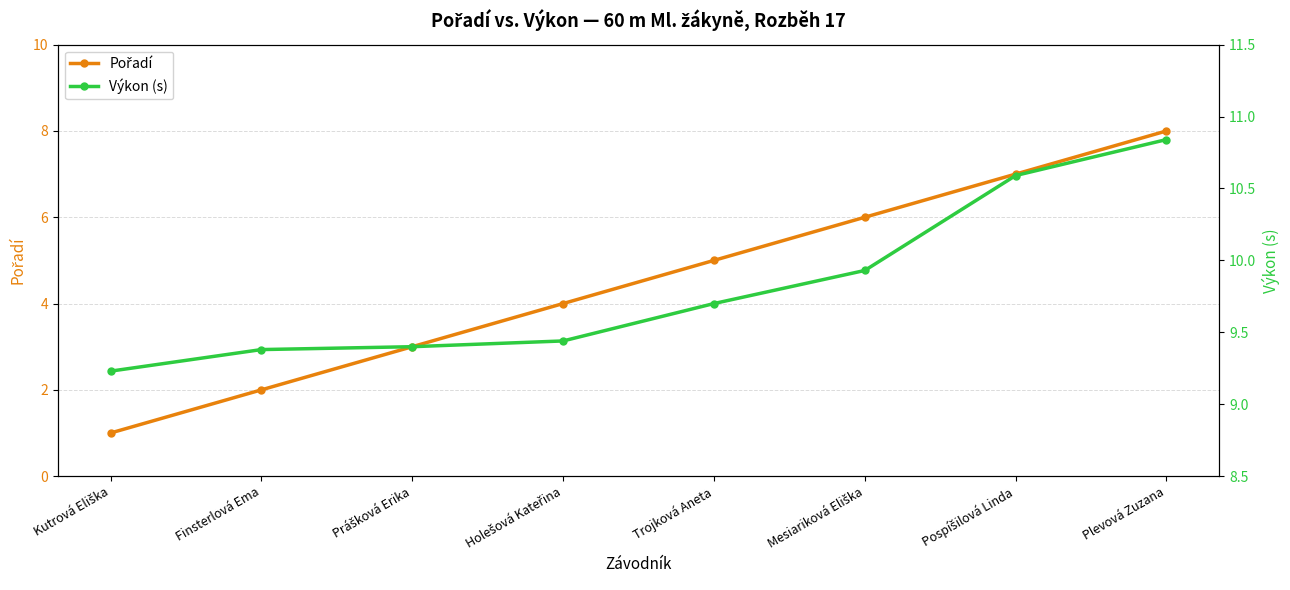

True or false: Výkon (s) and Pořadí intersect in this chart.

False